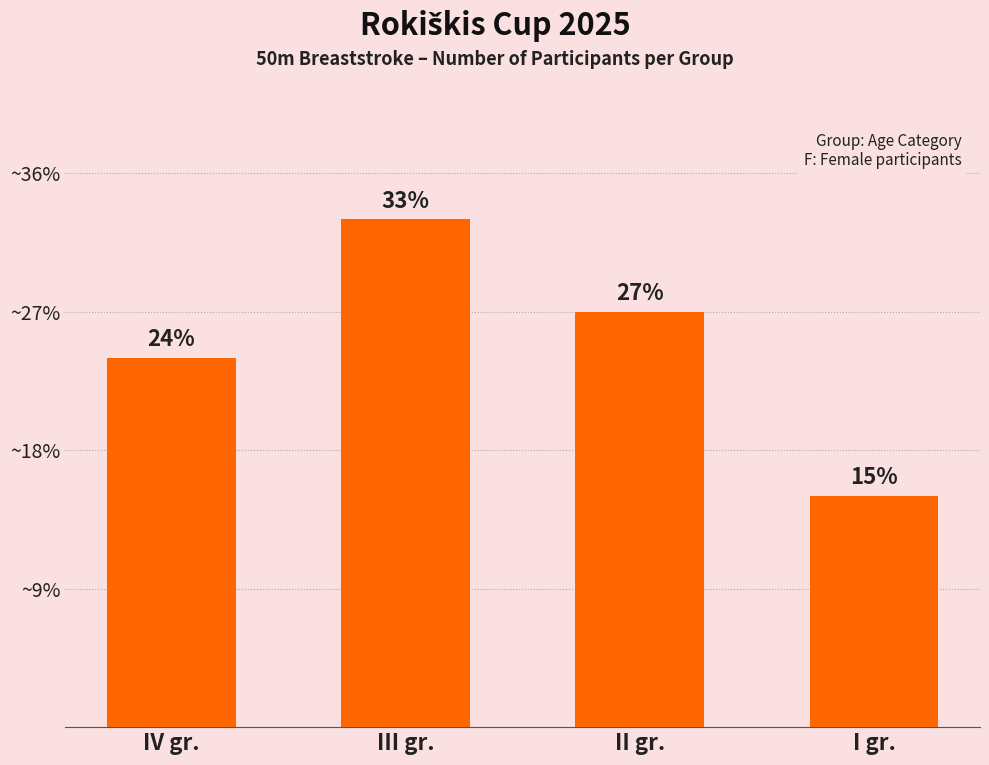

Reading left to right, list all the values displayed in this chart.

IV gr.=8	III gr.=11	II gr.=9	I gr.=5